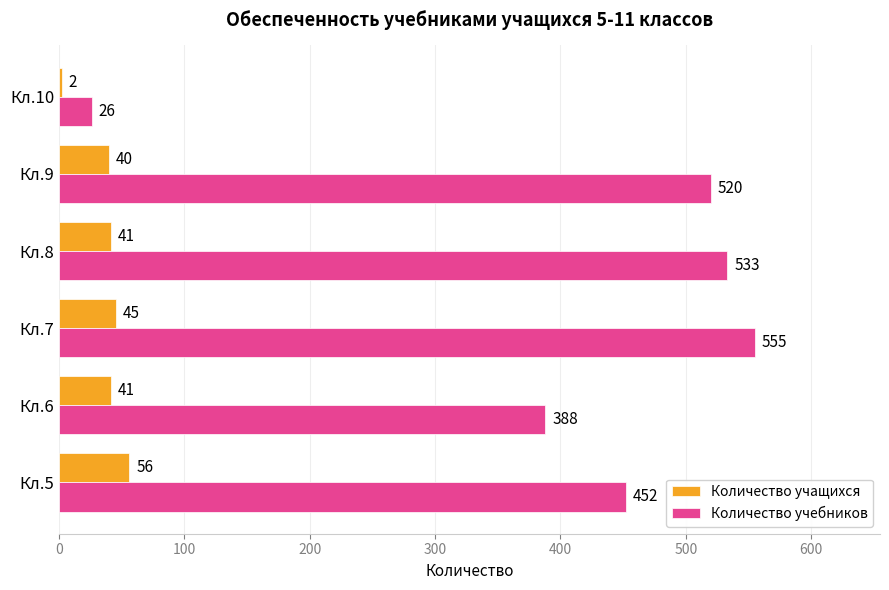

Which series has the largest range (max minus min)?

Количество учебников